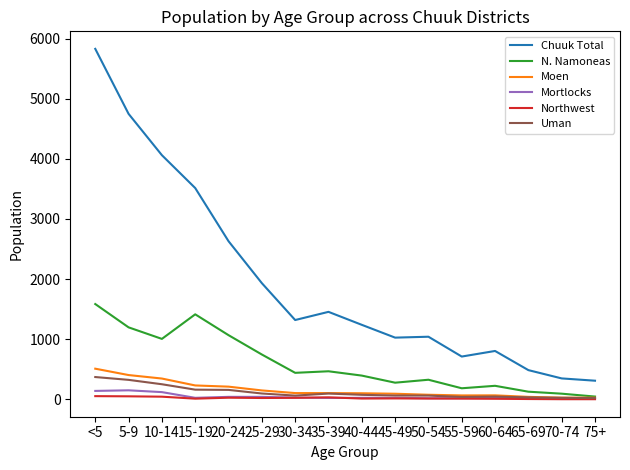

True or false: Moen has a value of 99 at 40-44.

True